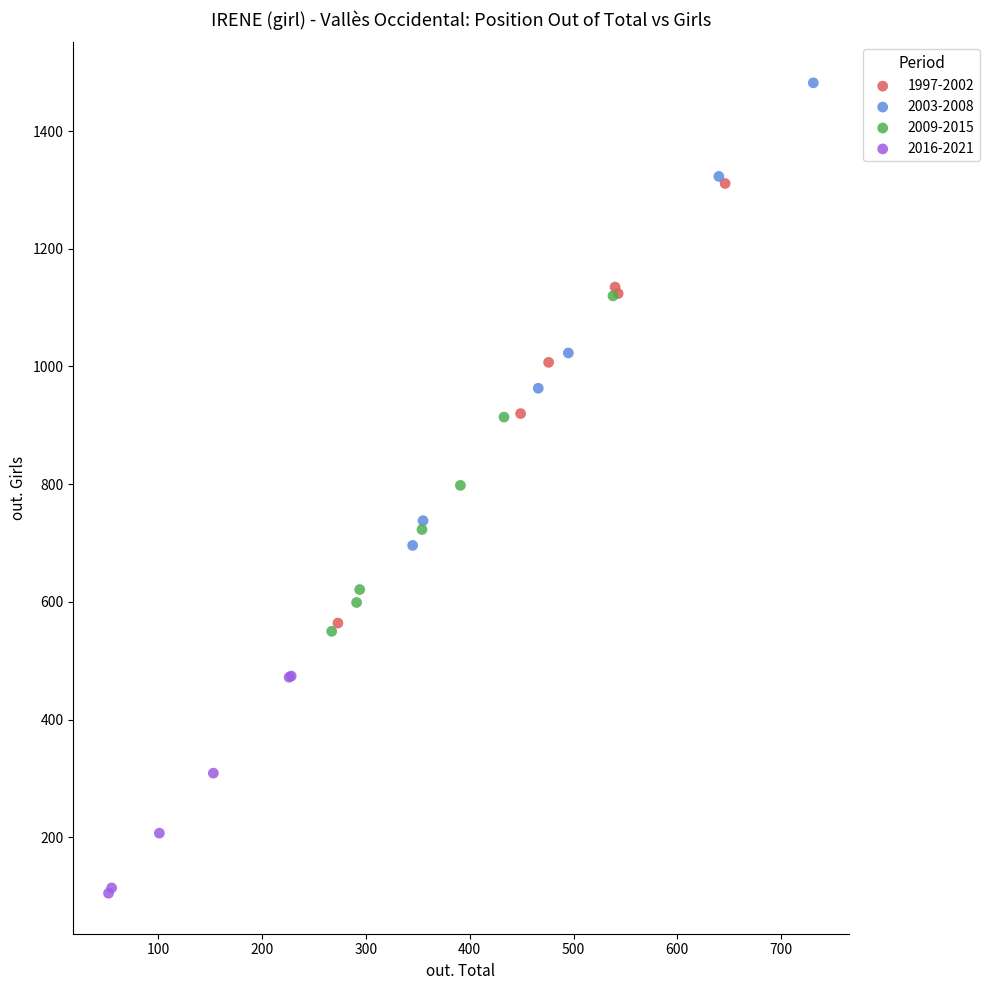

Which series reaches the minimum Y coordinate?

2016-2021